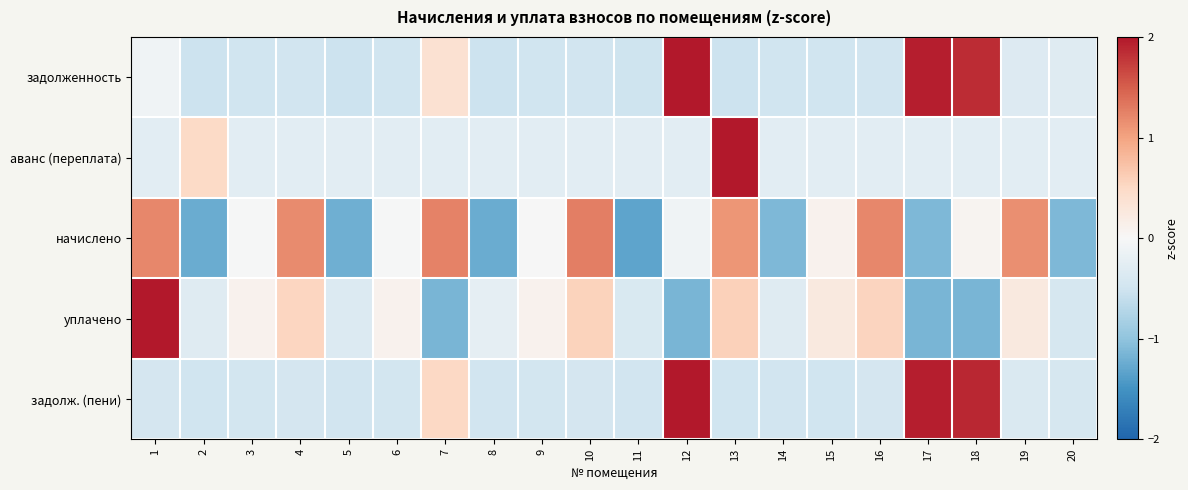

Reading left to right, transcribe all the data shown in this chart.

задолженность: 1=-0.1	2=-0.5	3=-0.5	4=-0.5	5=-0.5	6=-0.5	7=0.4	8=-0.5	9=-0.5	10=-0.5	11=-0.5	12=3.0	13=-0.5	14=-0.5	15=-0.5	16=-0.5	17=1.9	18=1.9	19=-0.3	20=-0.3
аванс (переплата): 1=-0.3	2=0.5	3=-0.3	4=-0.3	5=-0.3	6=-0.3	7=-0.3	8=-0.3	9=-0.3	10=-0.3	11=-0.3	12=-0.3	13=4.3	14=-0.3	15=-0.3	16=-0.3	17=-0.3	18=-0.3	19=-0.3	20=-0.3
начислено: 1=1.2	2=-1.2	3=-0.0	4=1.2	5=-1.2	6=-0.0	7=1.2	8=-1.2	9=-0.0	10=1.3	11=-1.3	12=-0.1	13=1.1	14=-1.1	15=0.1	16=1.2	17=-1.1	18=0.1	19=1.1	20=-1.1
уплачено: 1=3.6	2=-0.3	3=0.1	4=0.5	5=-0.3	6=0.1	7=-1.1	8=-0.2	9=0.1	10=0.6	11=-0.4	12=-1.1	13=0.6	14=-0.3	15=0.2	16=0.5	17=-1.1	18=-1.1	19=0.2	20=-0.4
задолж. (пени): 1=-0.4	2=-0.5	3=-0.5	4=-0.4	5=-0.5	6=-0.5	7=0.5	8=-0.5	9=-0.5	10=-0.4	11=-0.5	12=3.0	13=-0.5	14=-0.5	15=-0.5	16=-0.4	17=1.9	18=1.9	19=-0.4	20=-0.4